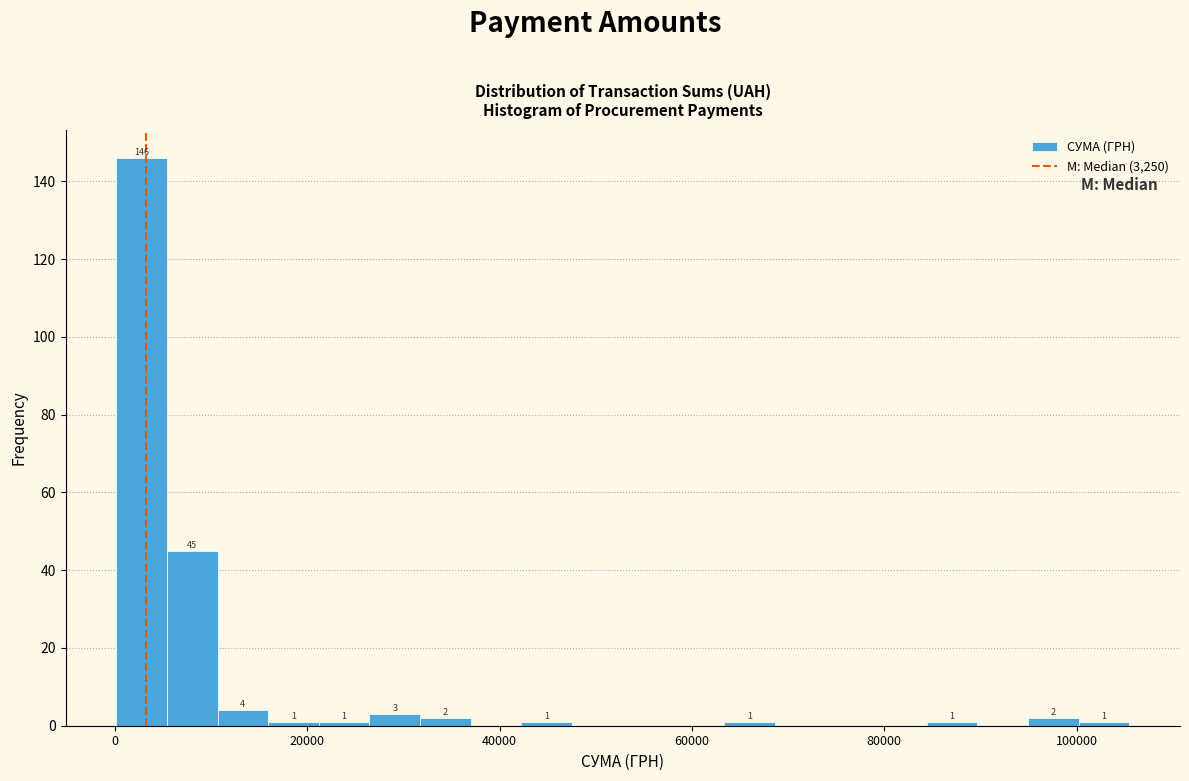

Around what value on the x-axis is the tallest bar? Give the approximate position of its centre, as read against the axis.

2000